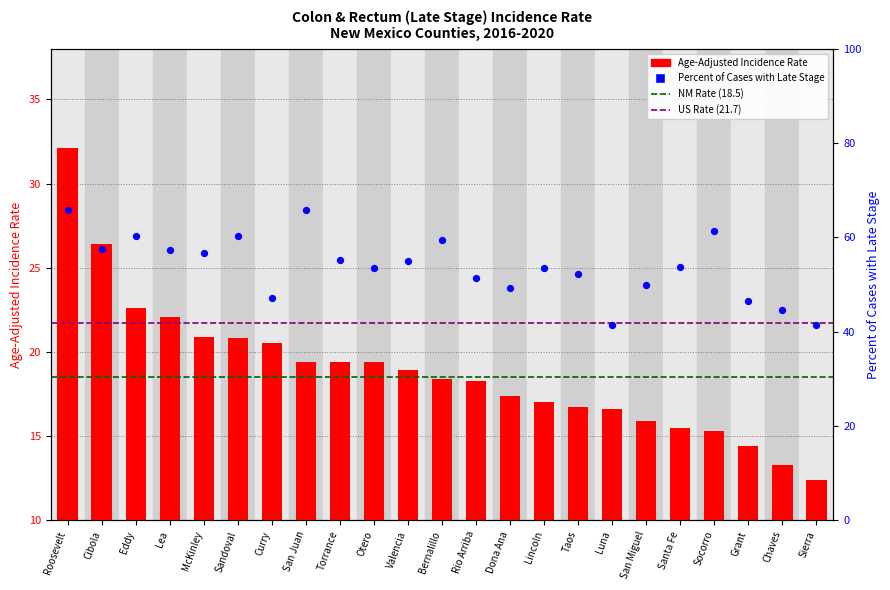

Which series contains the lowest Y value?

Age-Adjusted Incidence Rate